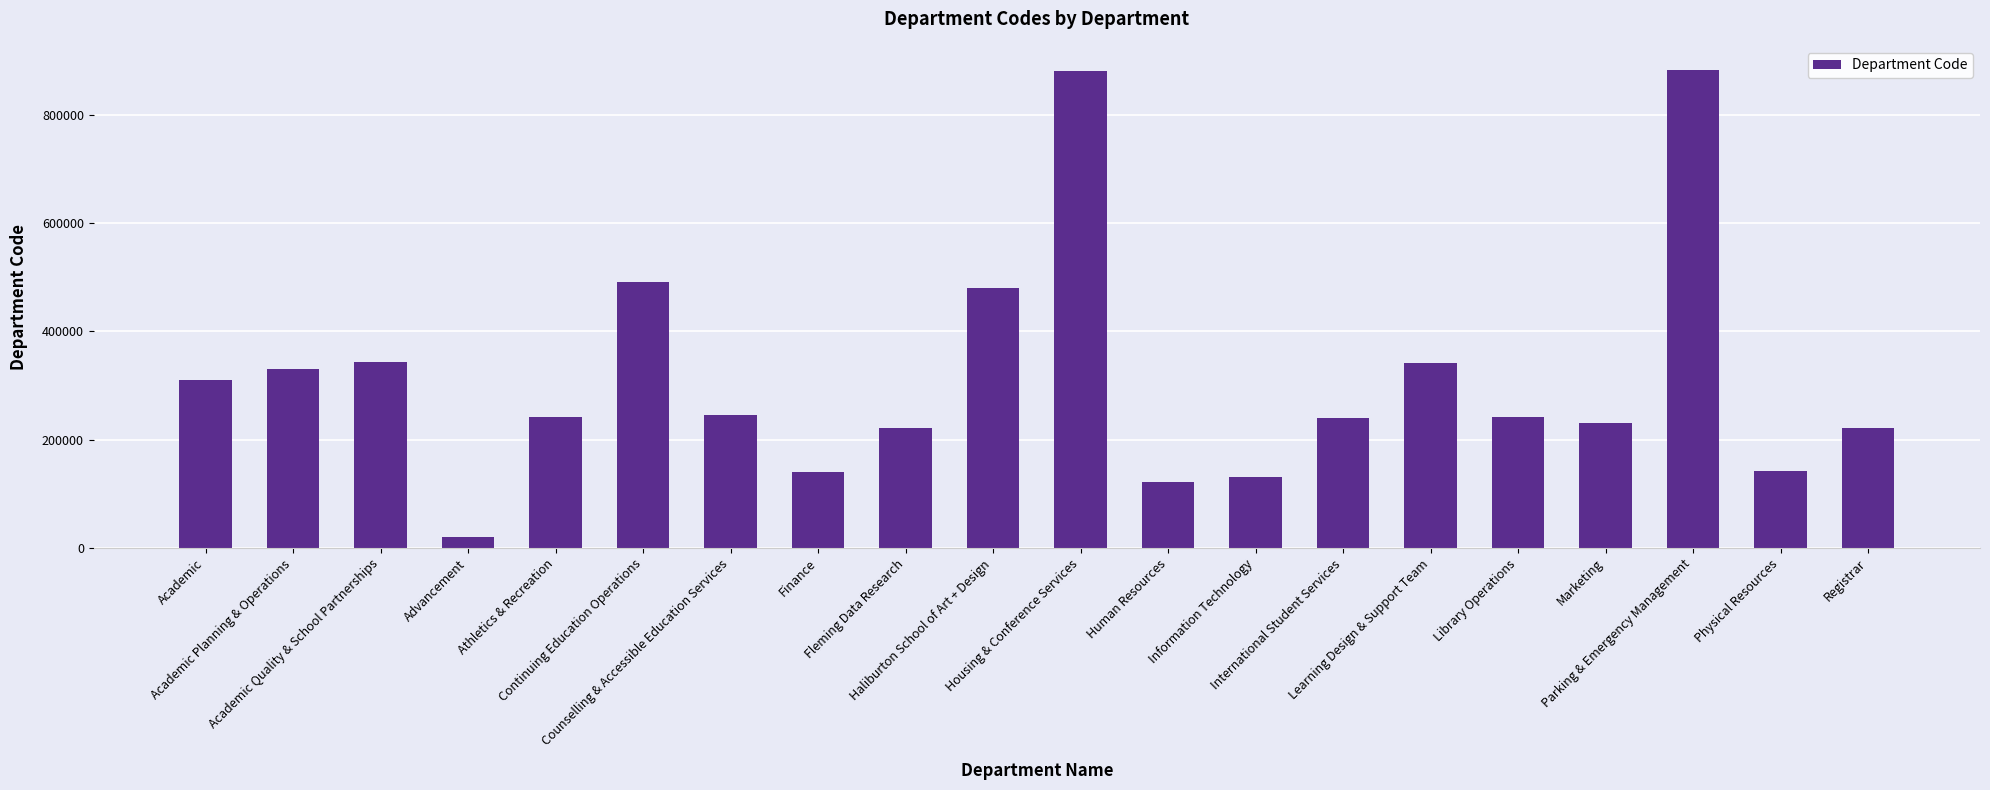

What is the change in value from Information Technology to Learning Design & Support Team?

+210000